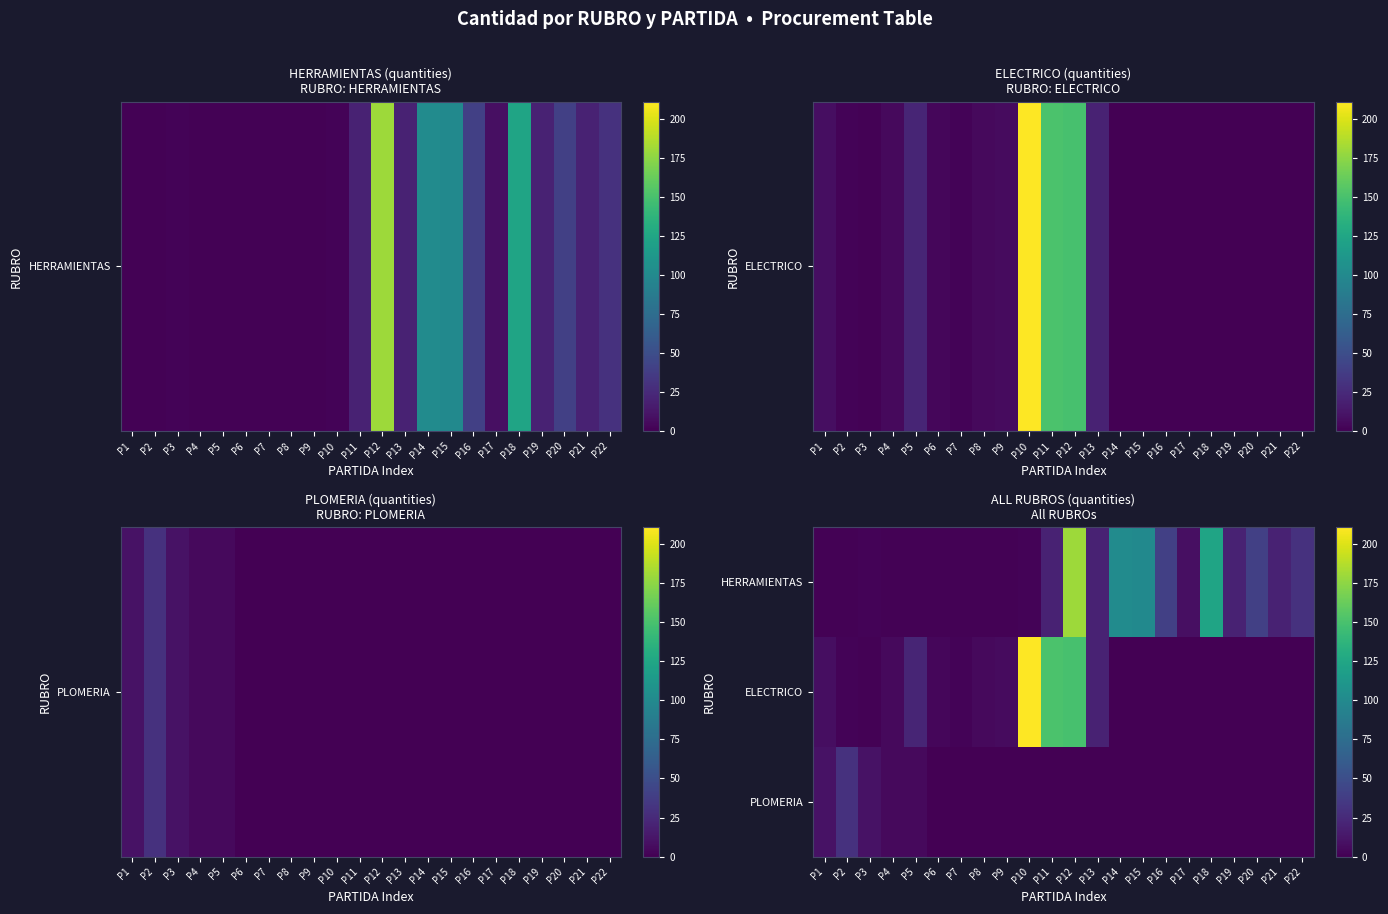

Between P4 and P13, which series saw the biggest shift?

HERRAMIENTAS